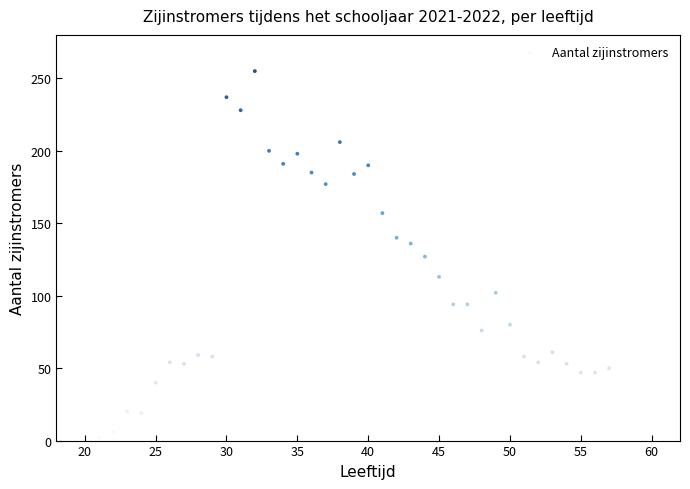

What is the range of X values (max minus min)?

36